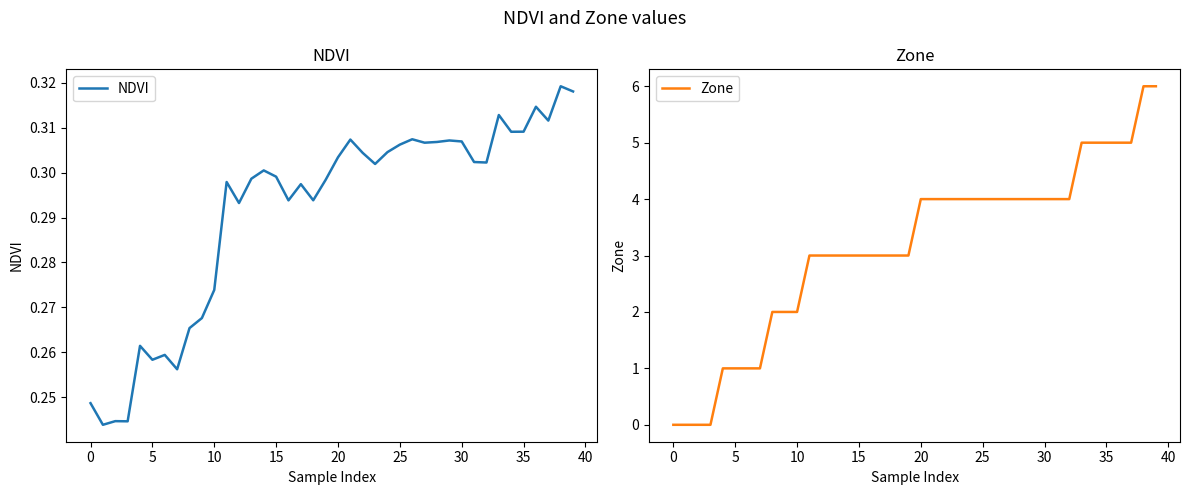

The Zone series shows 4.0 at 20. True or false?

True